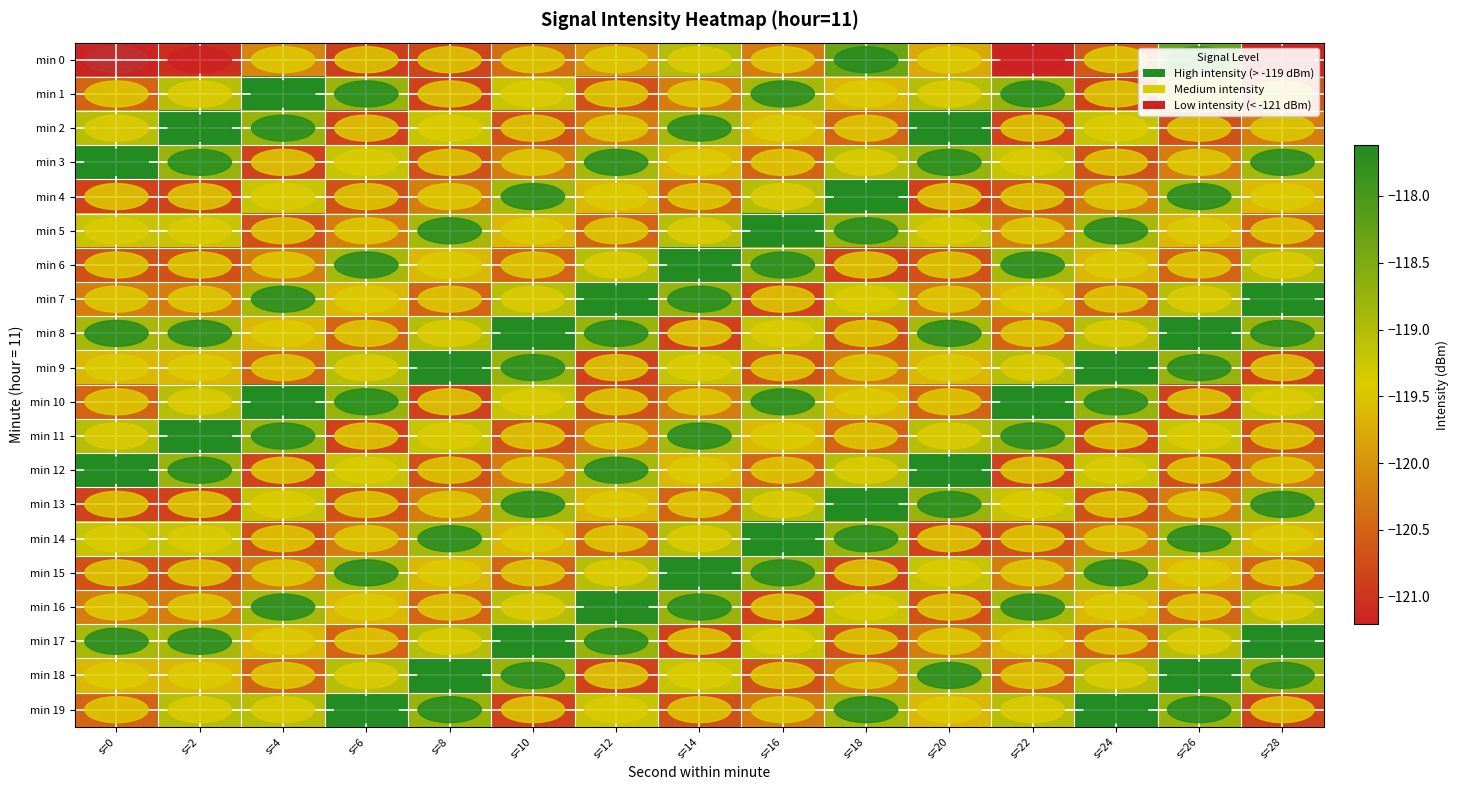

Which has a higher value, s=24 or s=20?

s=20